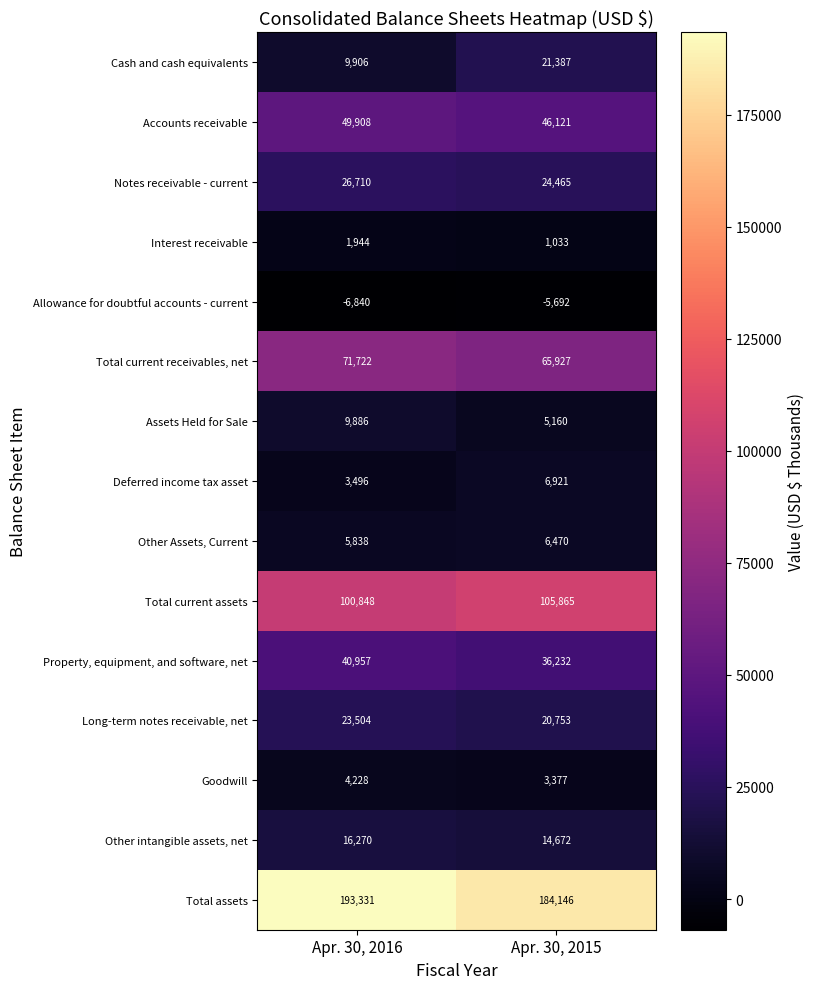

At which label does Other Assets, Current reach its peak?

Apr. 30, 2015